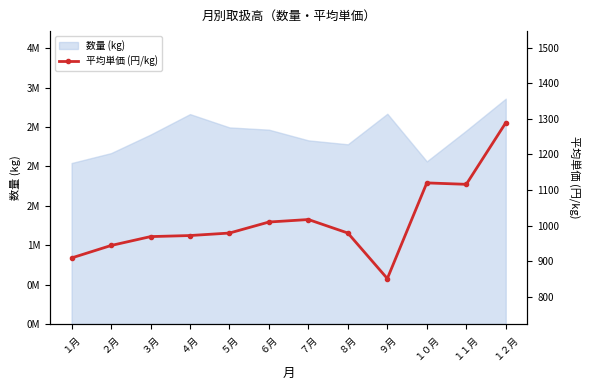

Reading left to right, transcribe all the data shown in this chart.

１月=909	２月=944	３月=969	４月=972	５月=979	６月=1010	７月=1017	８月=979	９月=851	１０月=1120	１１月=1116	１２月=1289